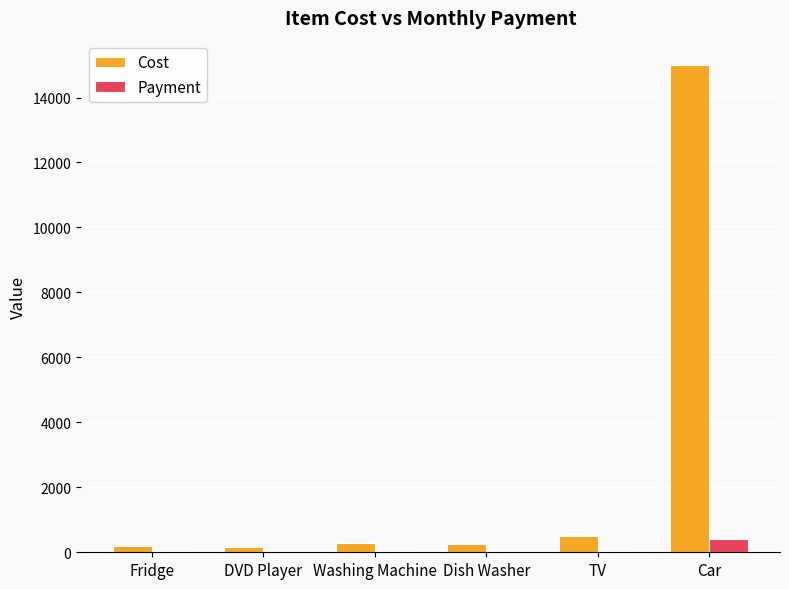

At which label does Payment reach its peak?

Car